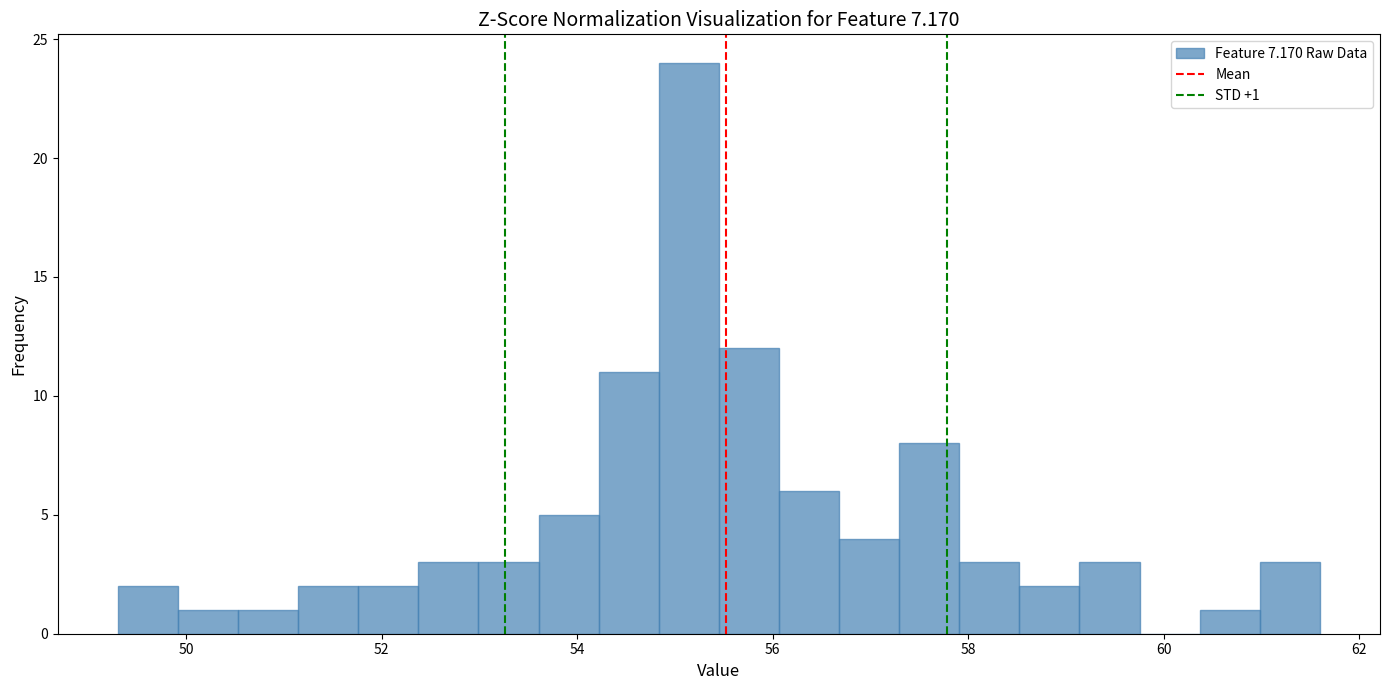

Around what value on the x-axis is the tallest bar? Give the approximate position of its centre, as read against the axis.

55.2